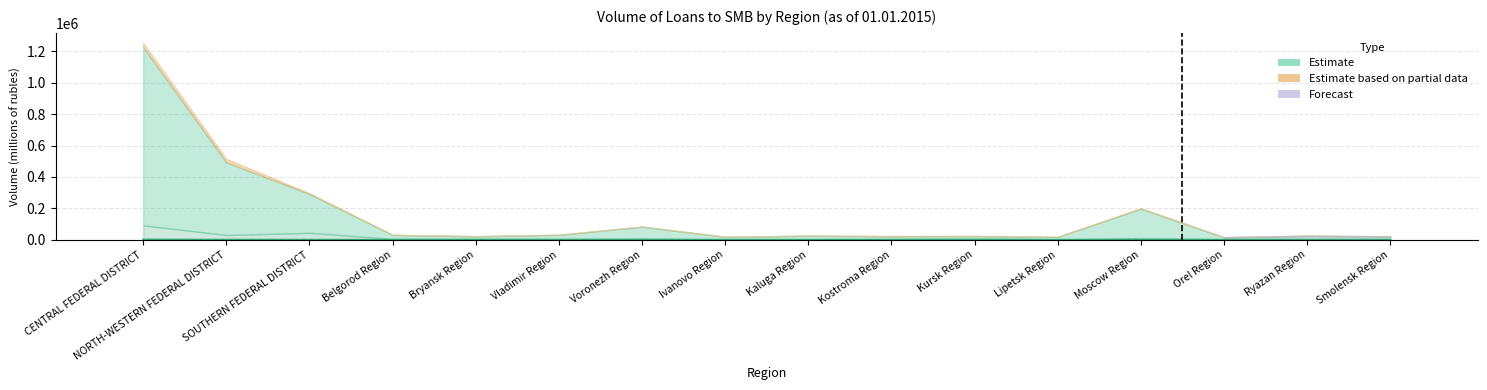

How many values exceed 26?

8